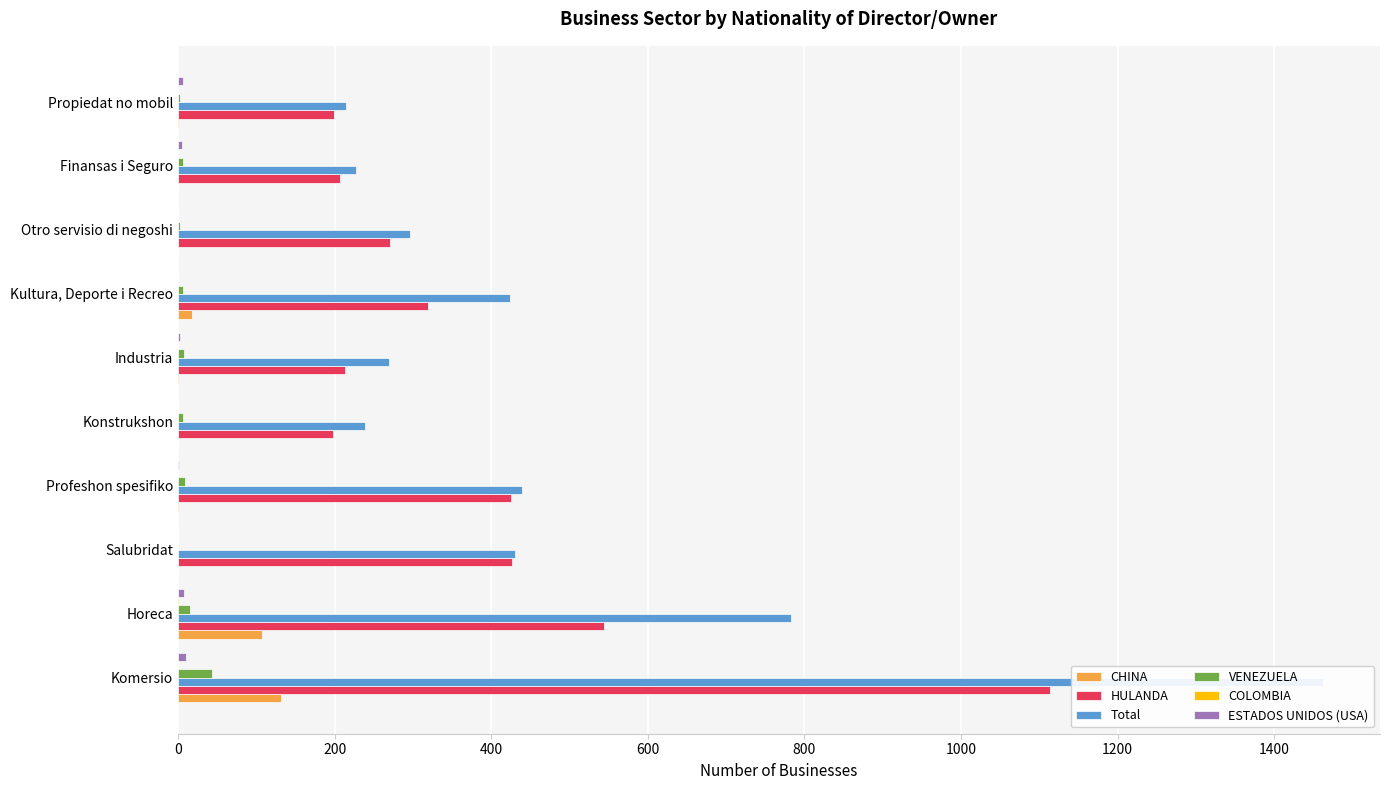

At how many categories does at least one series exceed 1309?

1